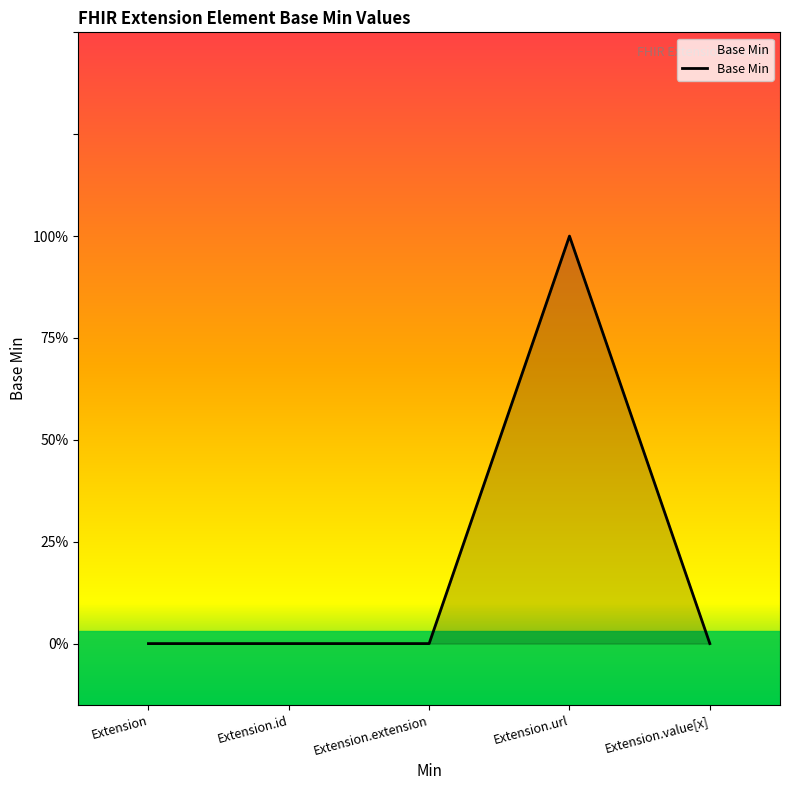

The value at Extension.url is 1. True or false?

True